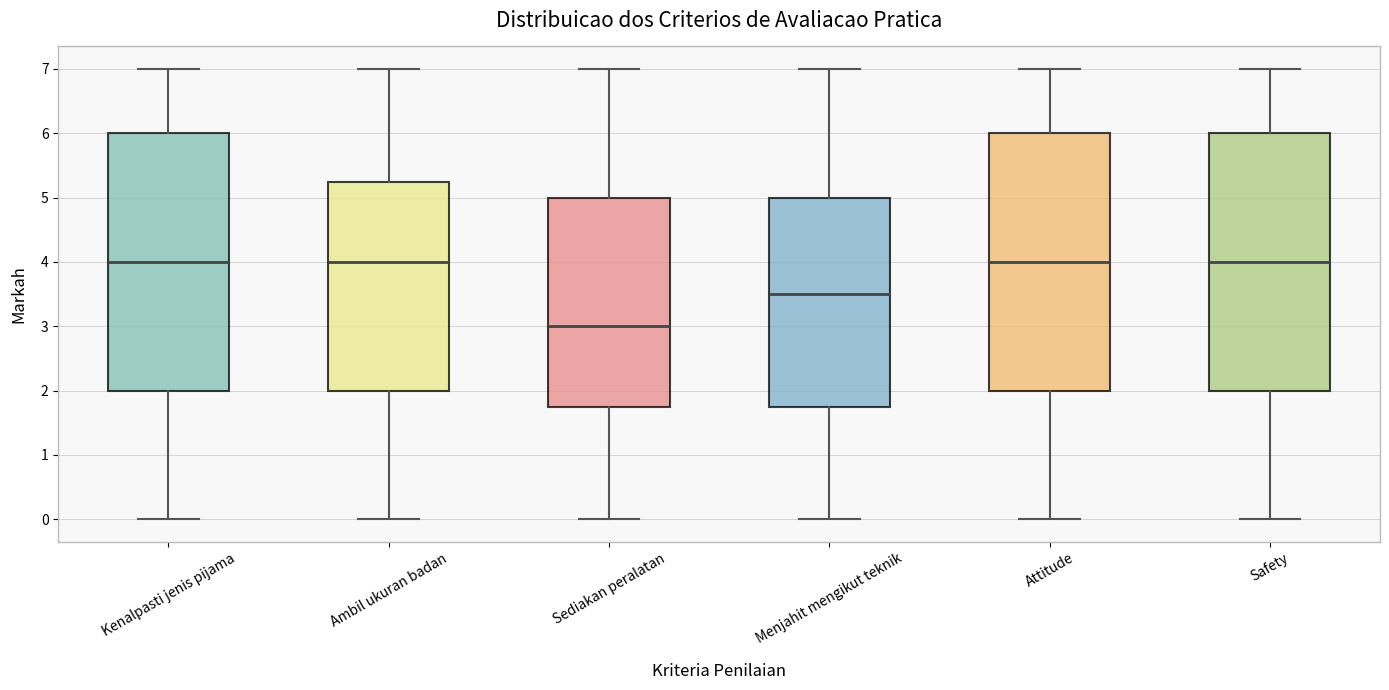

Where does the upper whisker of the box for Attitude end on the y-axis? The values are not printed on the chart, so give them approximately, as read against the axis.

7.0